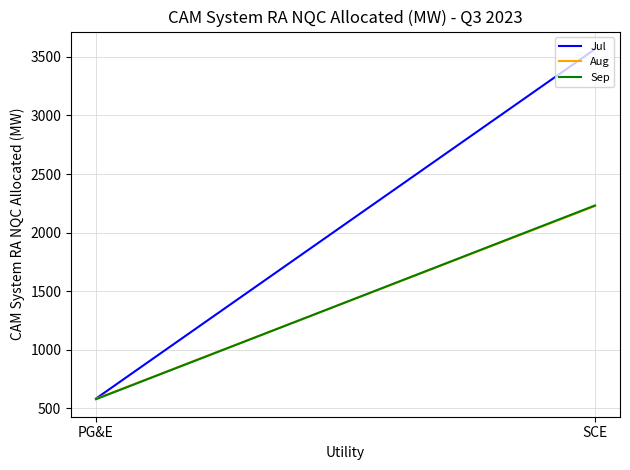

Is the value of Aug at SCE greater than the value of Jul at PG&E?

Yes